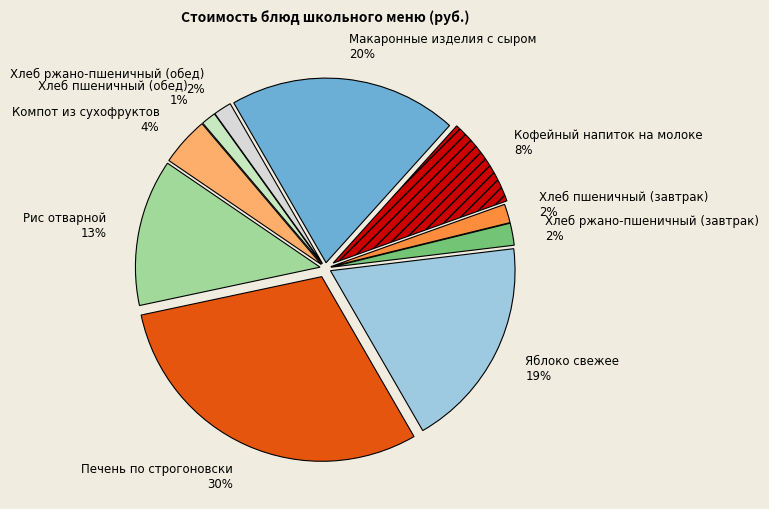

Is it true that Кофейный напиток на молоке is 8% of the pie?

True